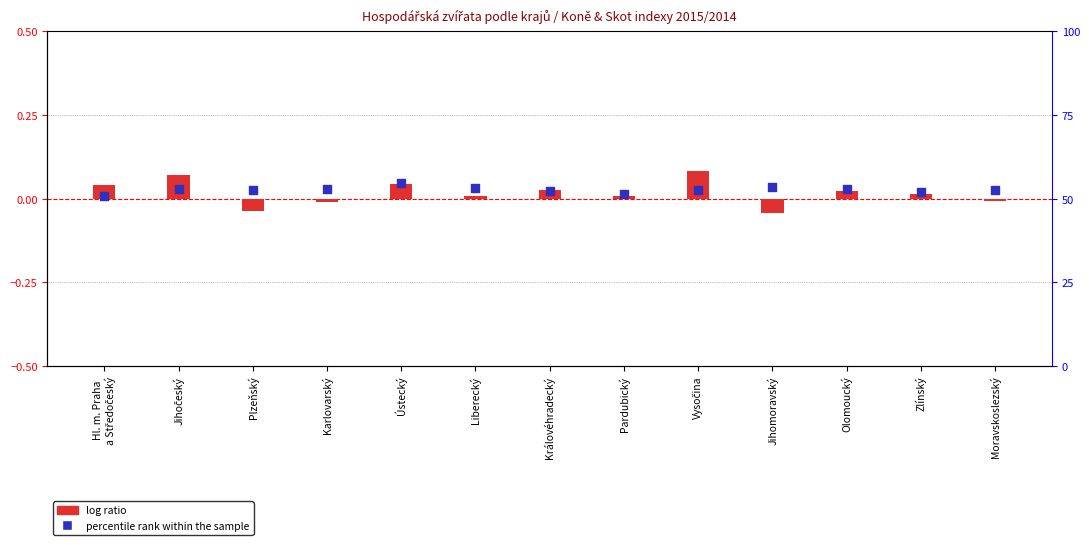

Which series reaches the minimum Y coordinate?

log ratio (Koně index-100)/100